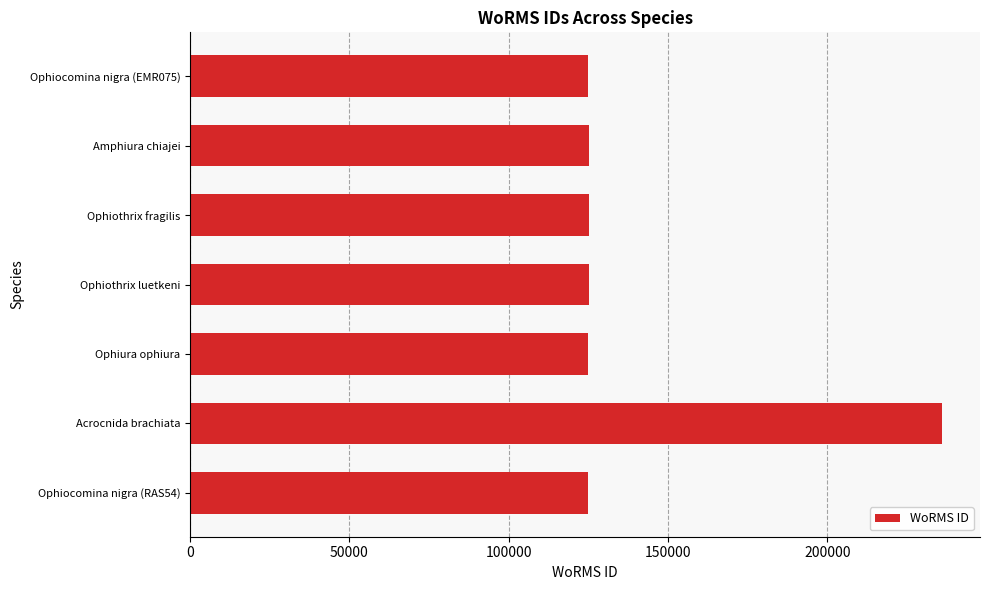

What is the sum of all values?

986451